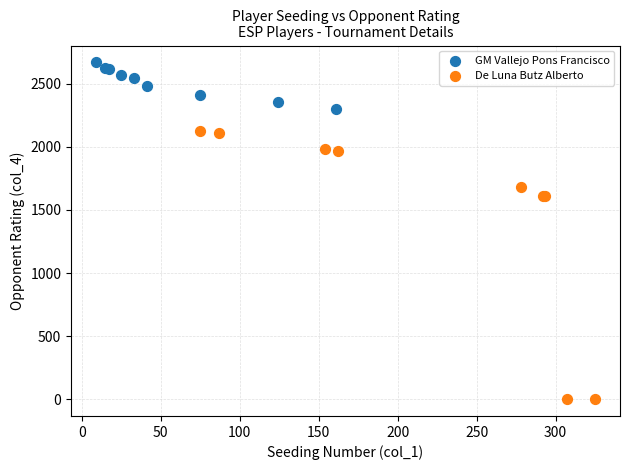

Which series contains the highest Y value?

GM Vallejo Pons Francisco